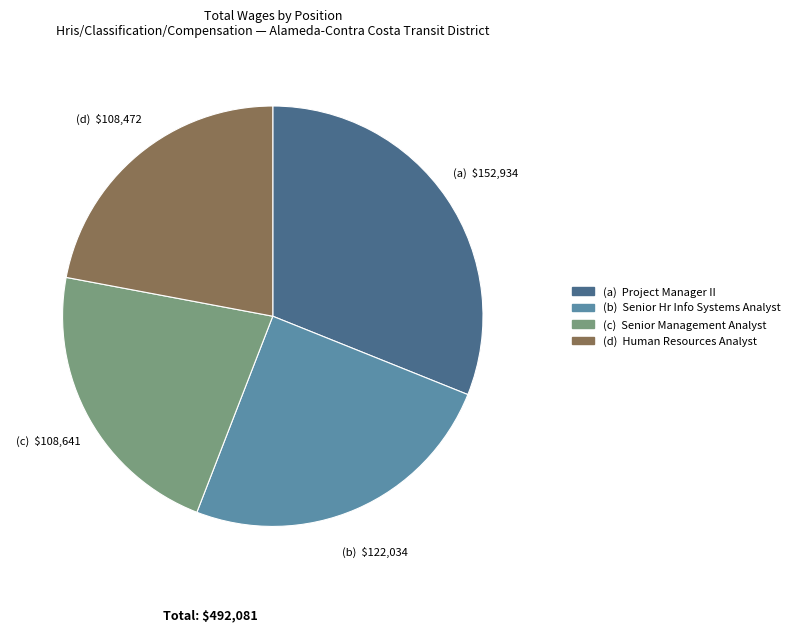

Is there a majority slice in this chart?

No